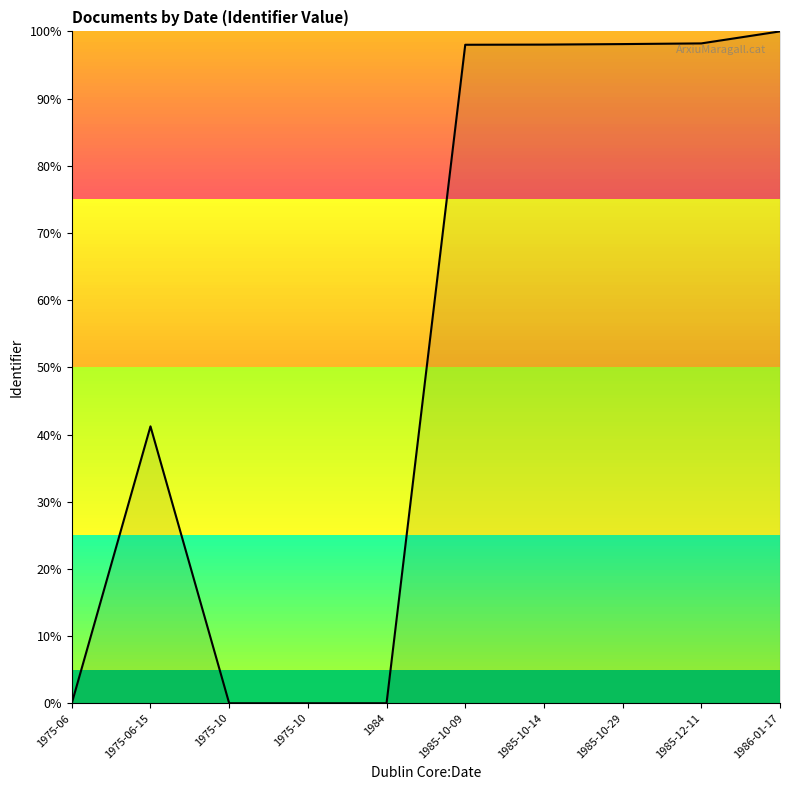

Is this an area chart (filled region under the line)?

Yes